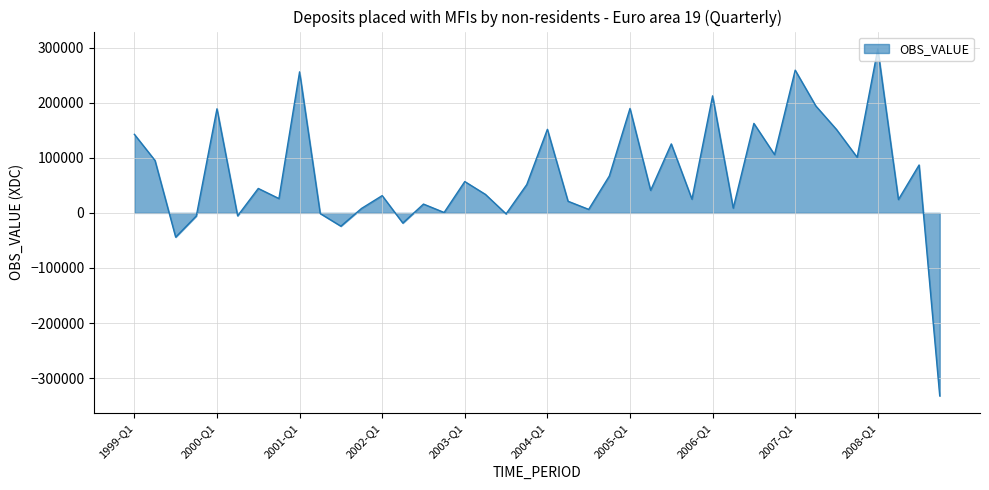

What is the smallest value displayed?

-332154.2